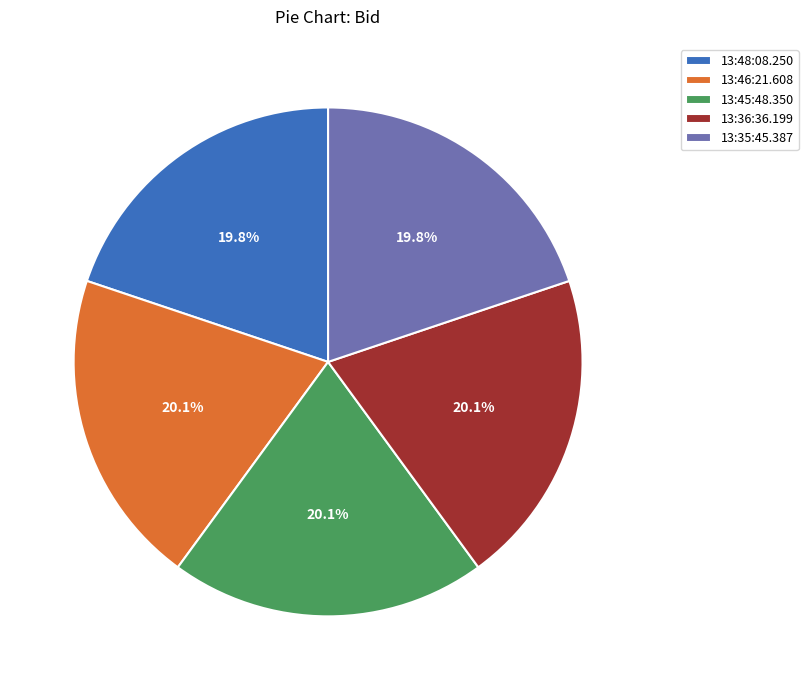

Is the sum of 13:36:36.199 and 13:45:48.350 greater than half?

No